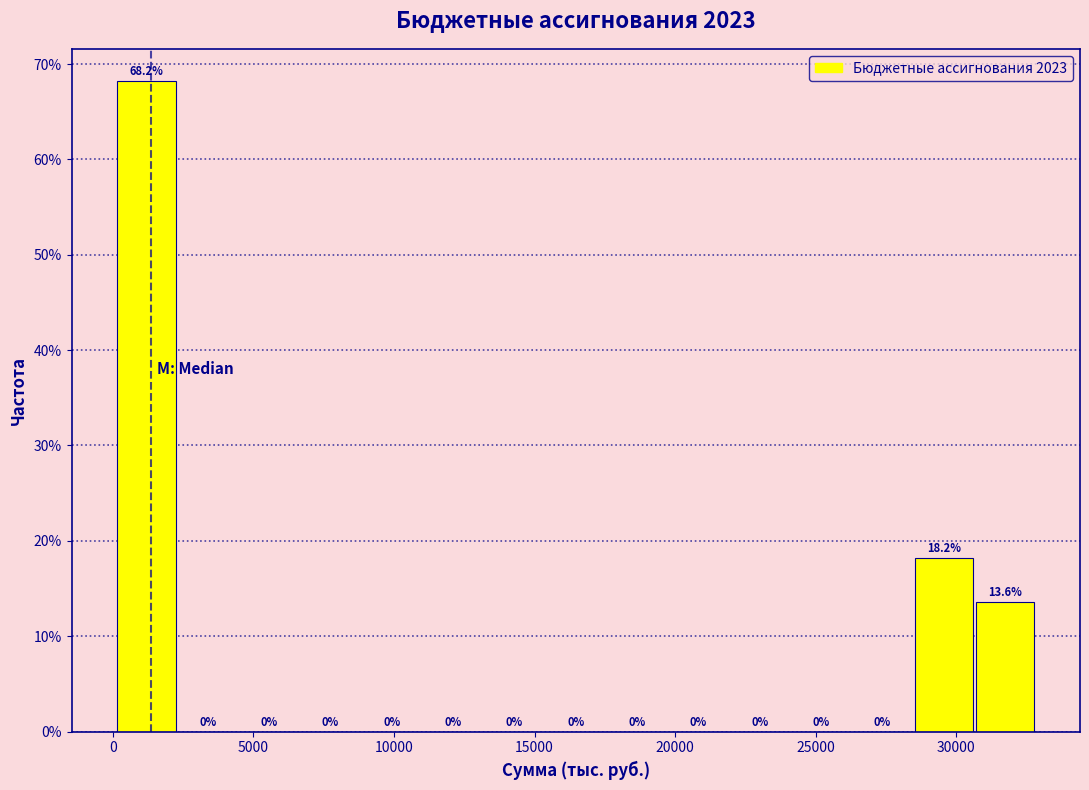

Reading left to right, list every bar in this chart as the range it spans on the x-axis followed by its height. The bar edges are not printed on the chart, so give them approximately, as read against the axis.

0 to 2500: 68.2
2500 to 4500: 0.0
4500 to 6500: 0.0
6500 to 9000: 0.0
9000 to 11000: 0.0
11000 to 13000: 0.0
13000 to 15500: 0.0
15500 to 17500: 0.0
17500 to 19500: 0.0
19500 to 22000: 0.0
22000 to 24000: 0.0
24000 to 26500: 0.0
26500 to 28500: 0.0
28500 to 30500: 18.2
30500 to 33000: 13.6